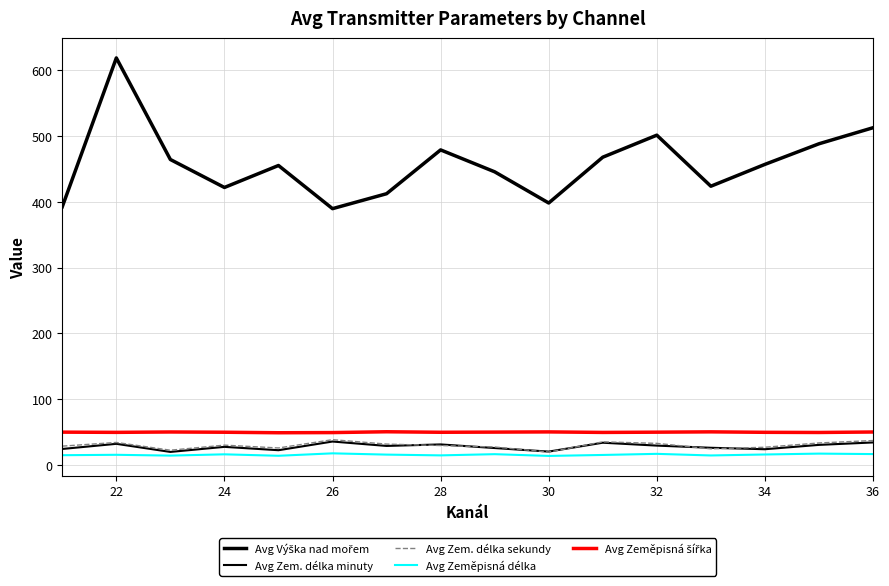

What is the smallest value displayed?

13.7